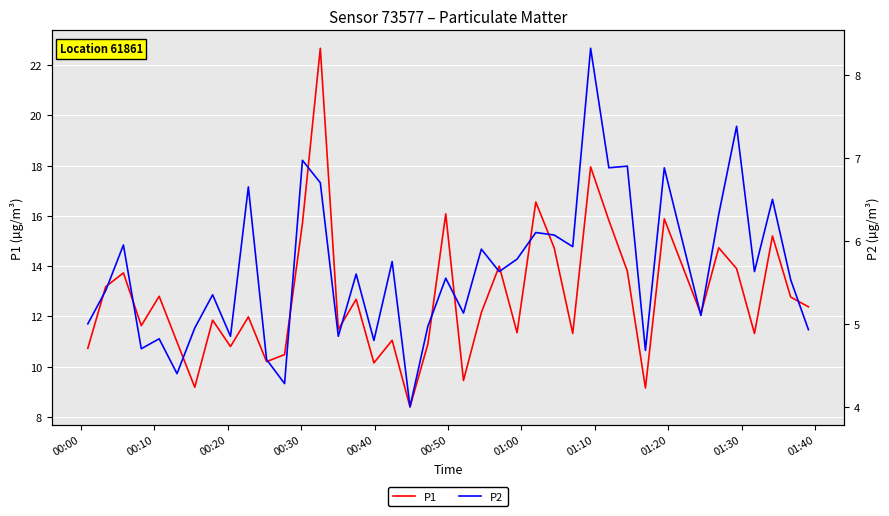

What is the lowest value of the P1 series?

8.4